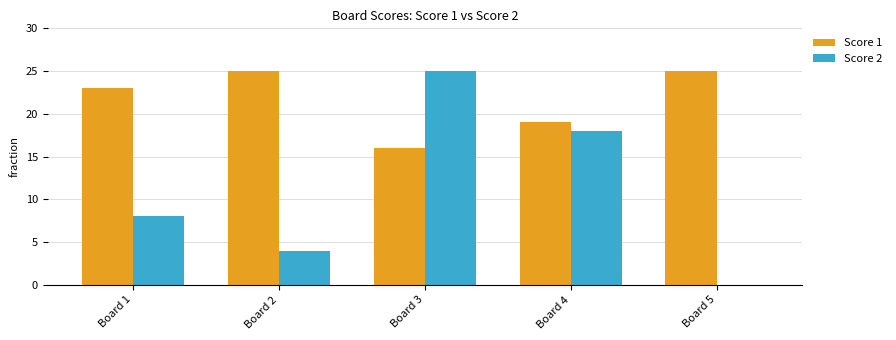

Is the value of Score 2 at Board 1 greater than the value of Score 1 at Board 5?

No